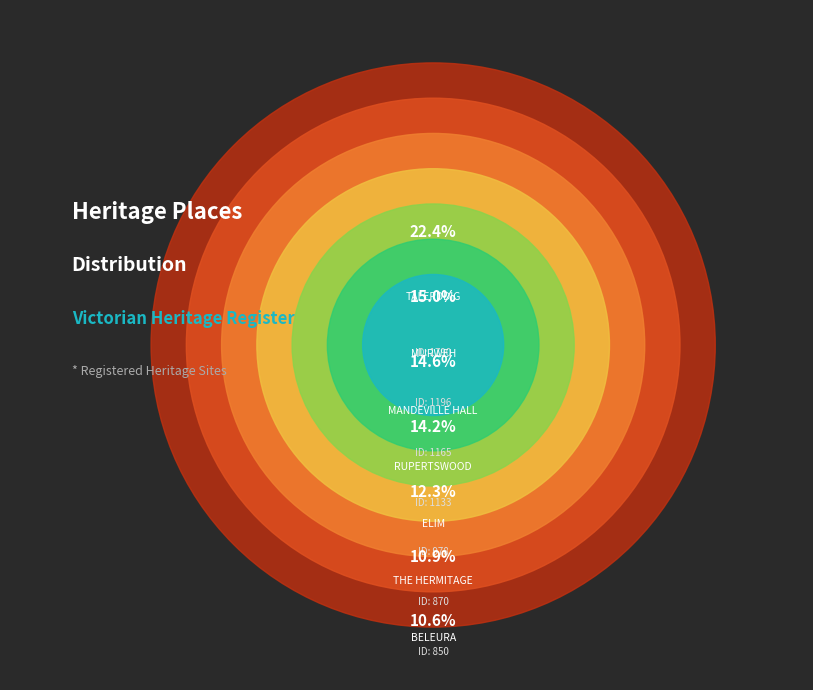

How many segments does this pie chart have?

7